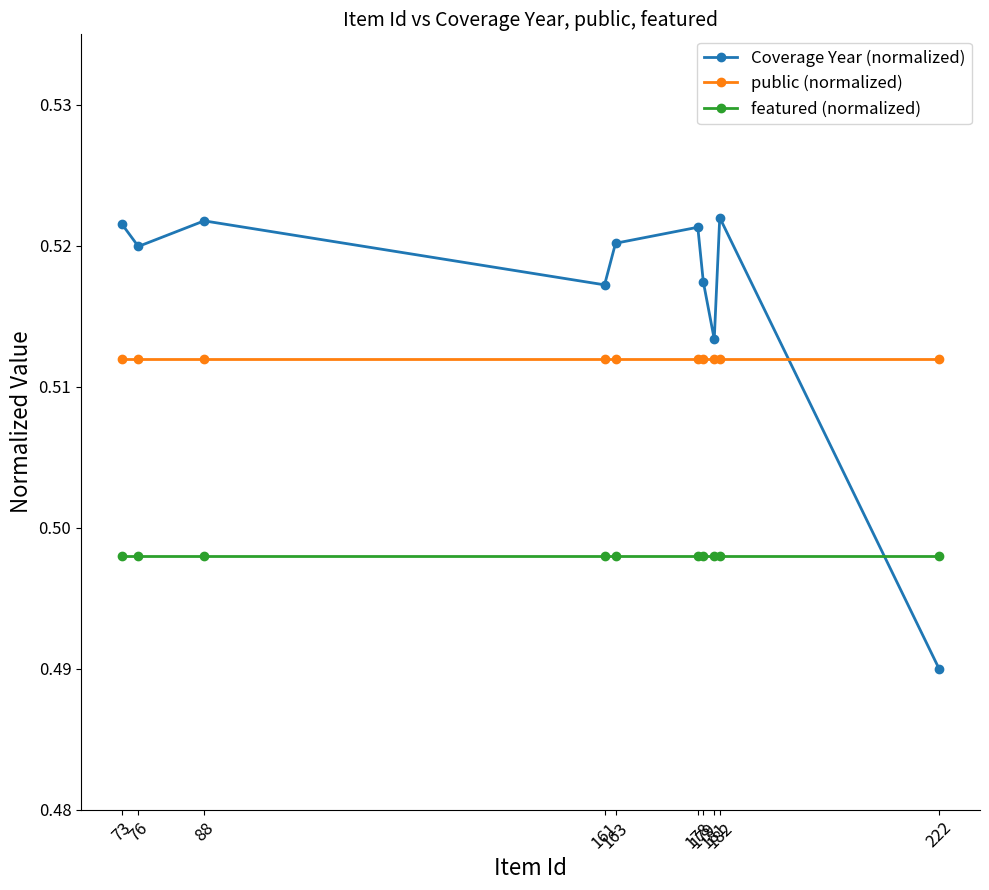

What is the value of the Coverage Year (normalized) point at the 4th from the left?

0.5